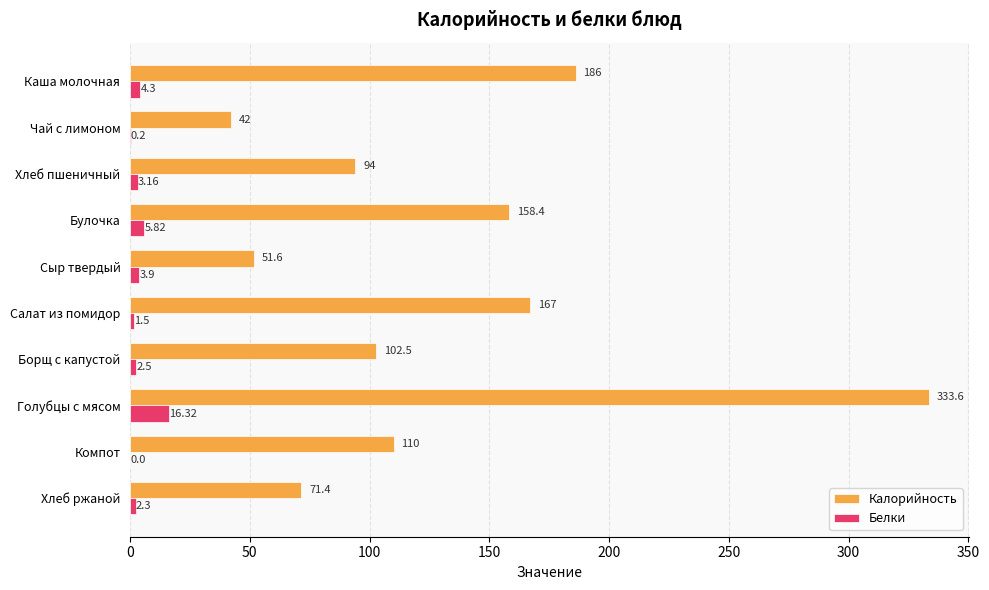

Which category has the highest value in the Белки series?

Голубцы с мясом